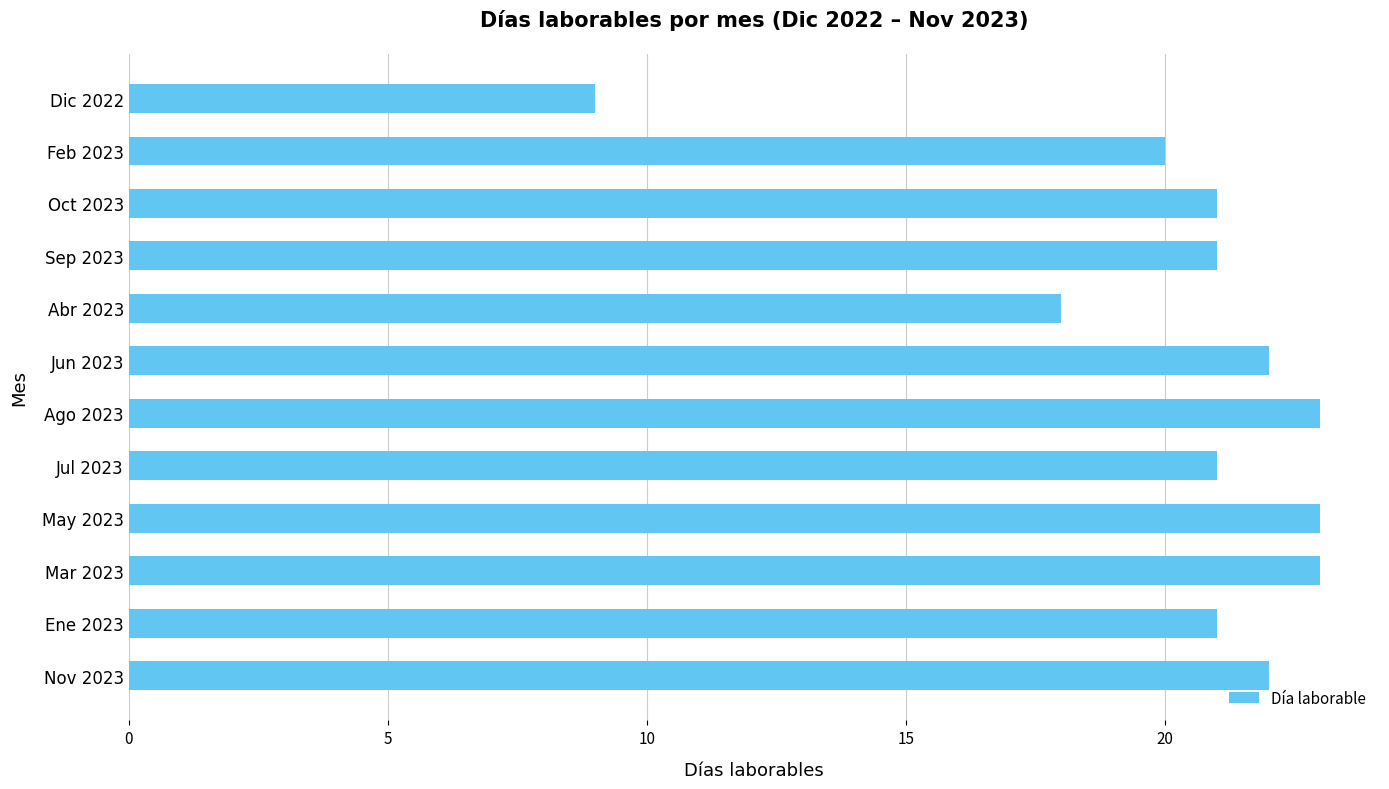

What is the difference between the second highest and minimum values?

14